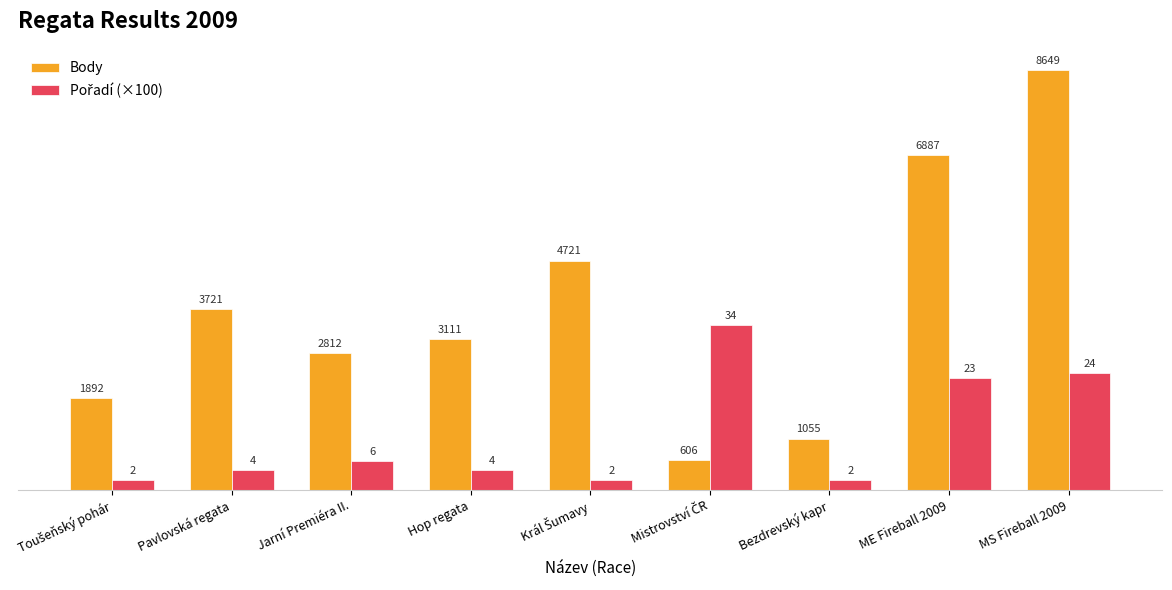

Are the bars horizontal?

No